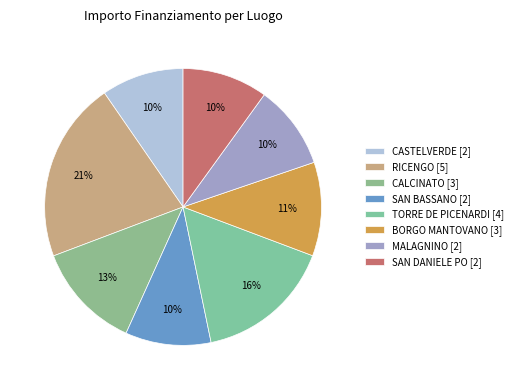

Is BORGO MANTOVANO the majority of the pie?

No